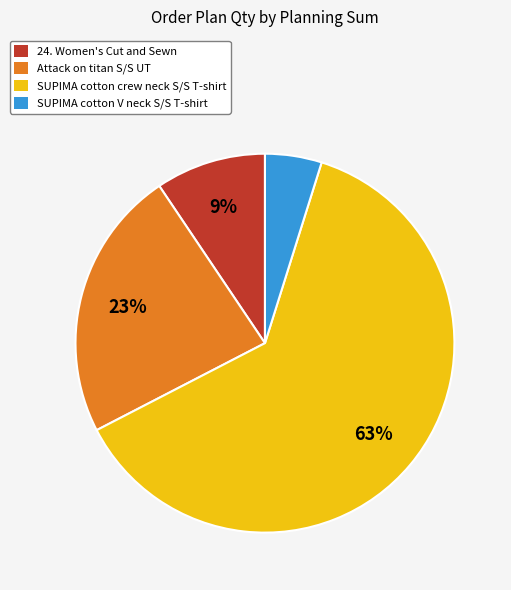

Which category accounts for the majority?

SUPIMA cotton crew neck S/S T-shirt